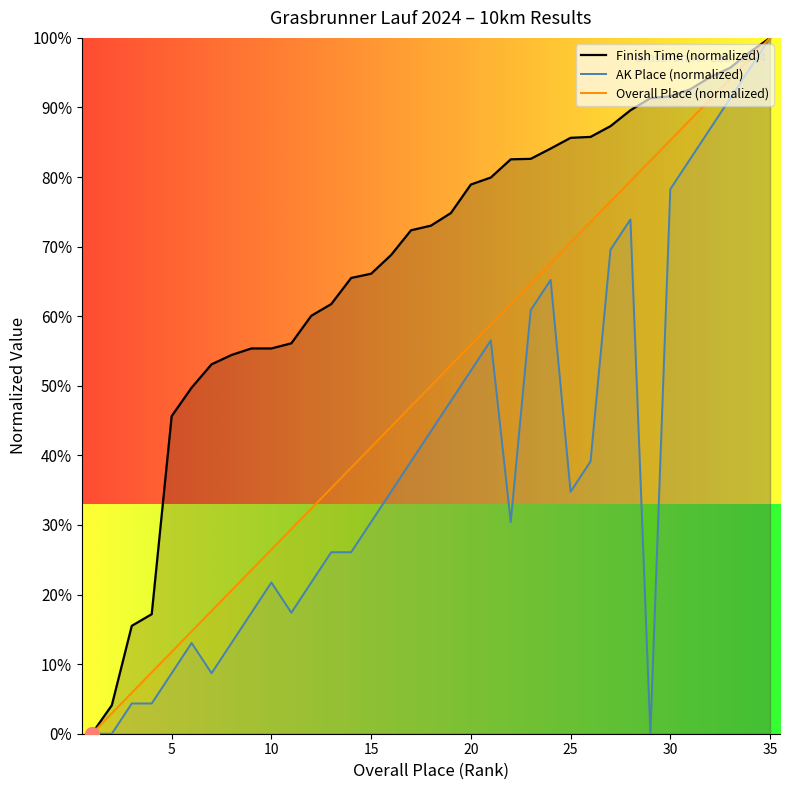

Does the chart display data point markers on the line(s)?

No